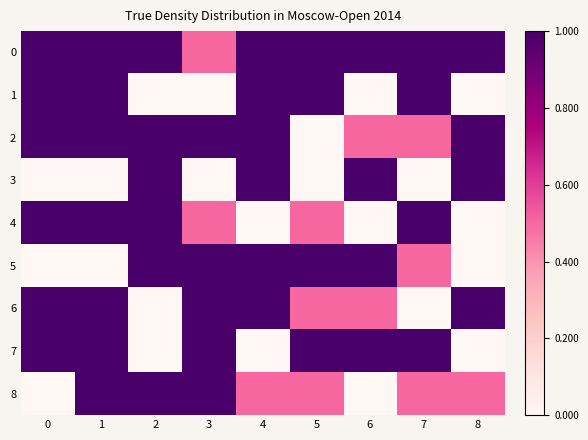

Which category has the lowest value in the 7 series?

2